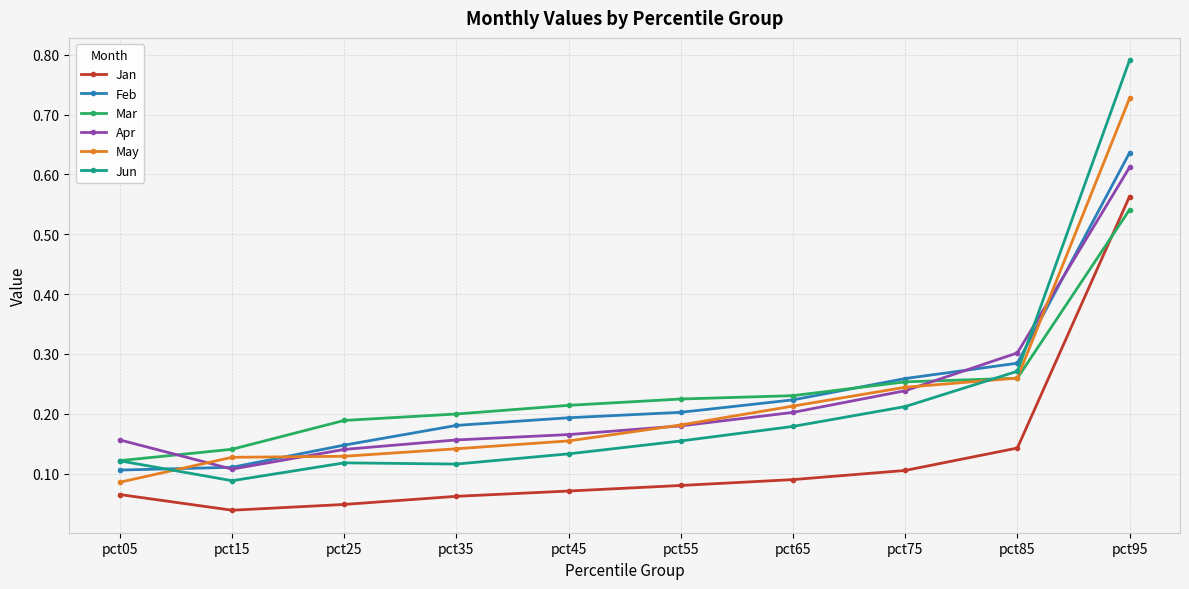

Which category has the lowest value in the Jun series?

pct15